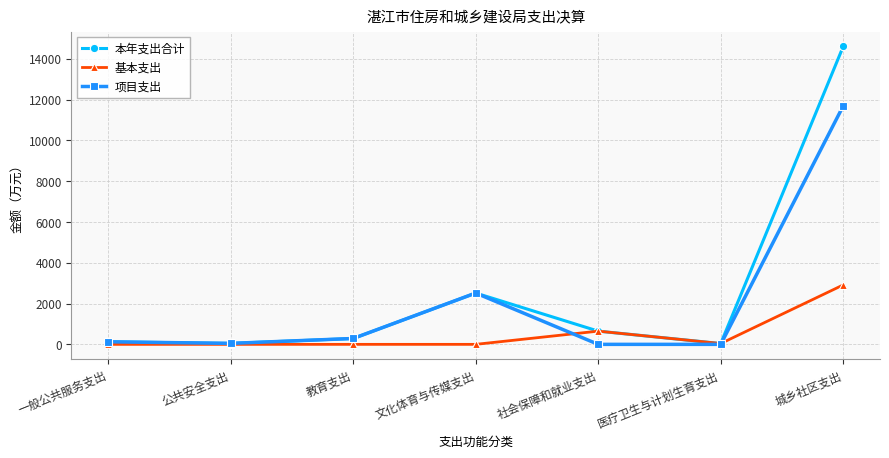

Is it true that 基本支出 equals 0.0 at 公共安全支出?

True